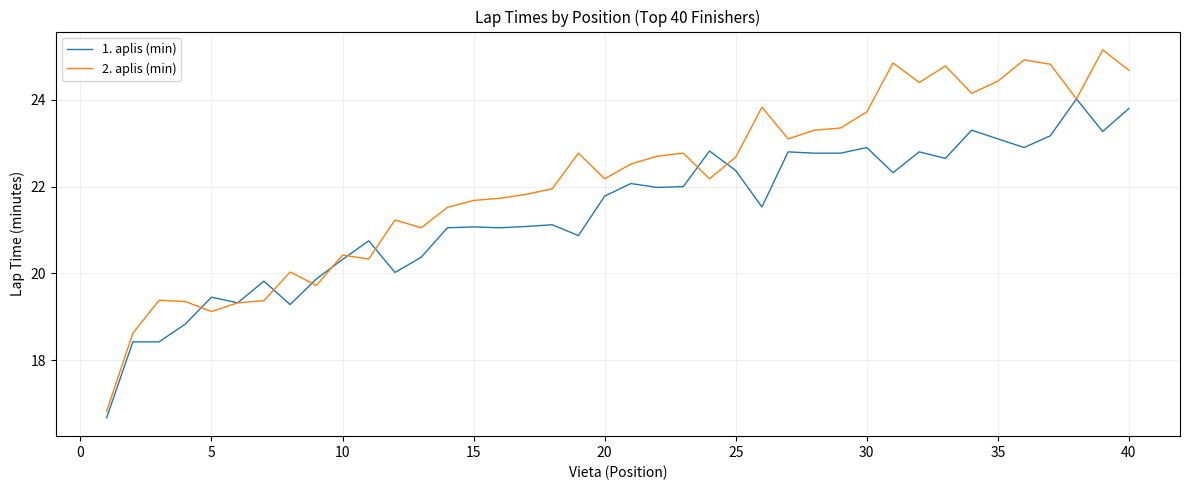

Which series has the widest spread of values?

2. aplis (min)